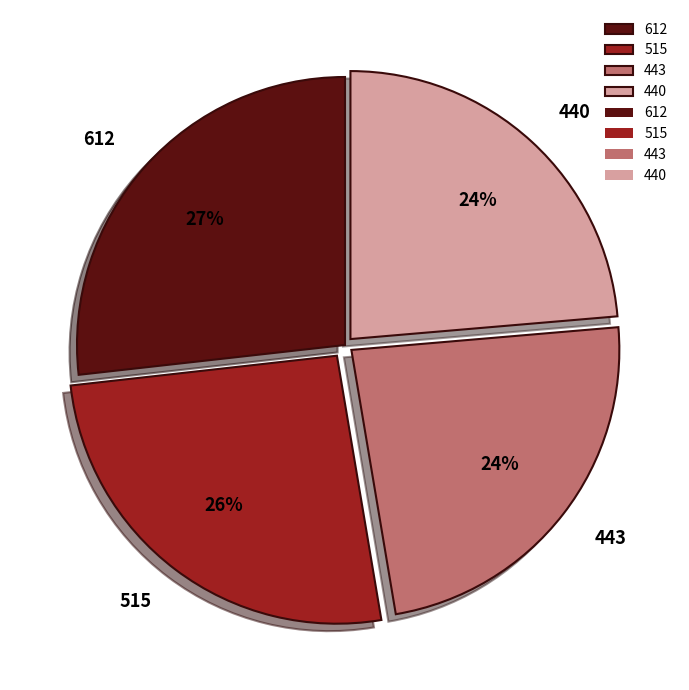

Count the number of slices in the pie.

4